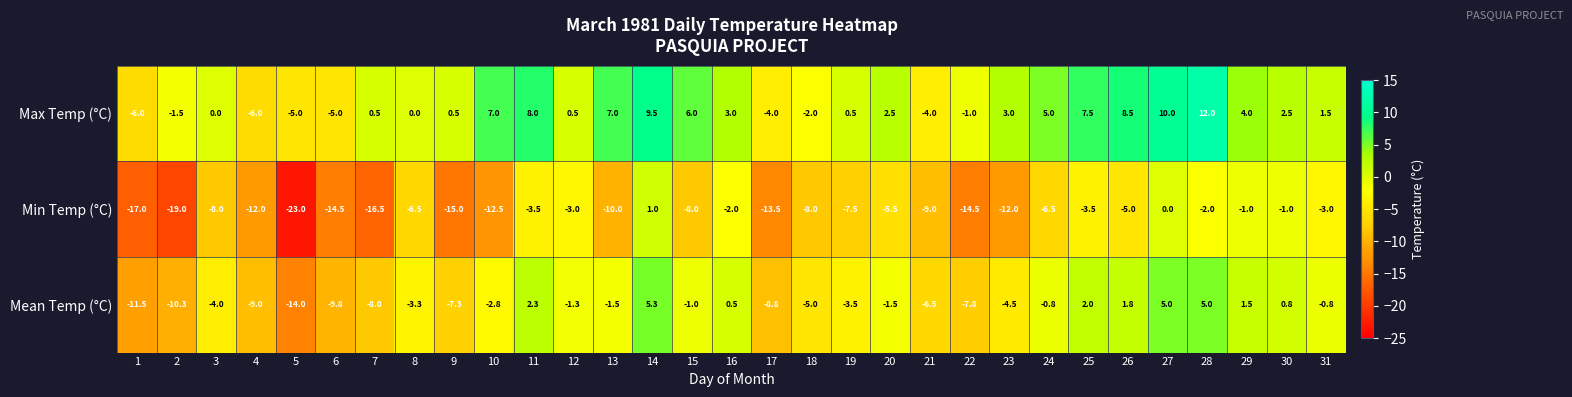

Which series has the widest spread of values?

Min Temp (°C)